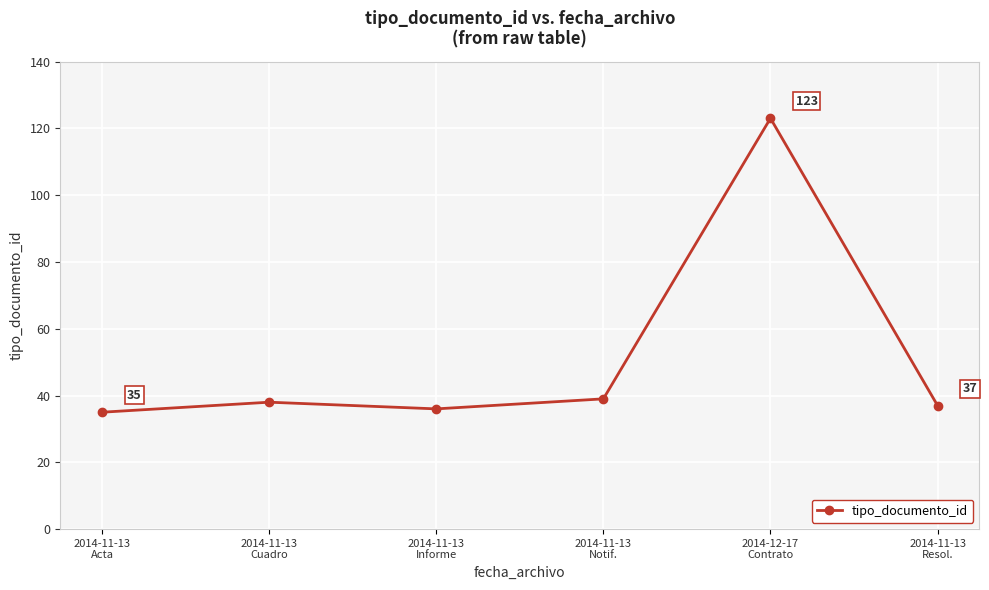

True or false: the data shows 123 at 2014-12-17
Contrato.

True